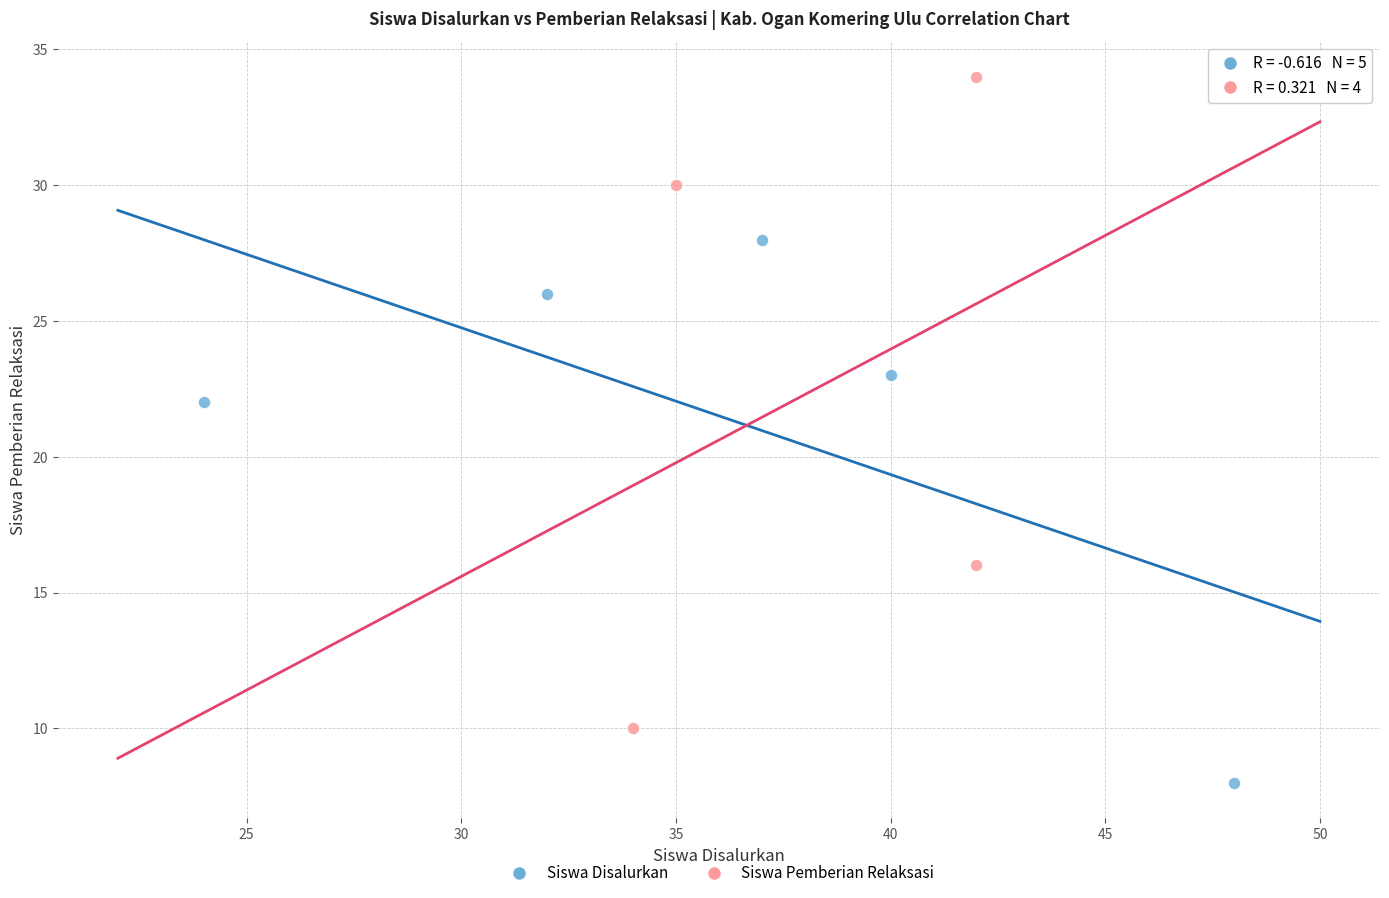

Which series contains the lowest Y value?

Siswa Disalurkan